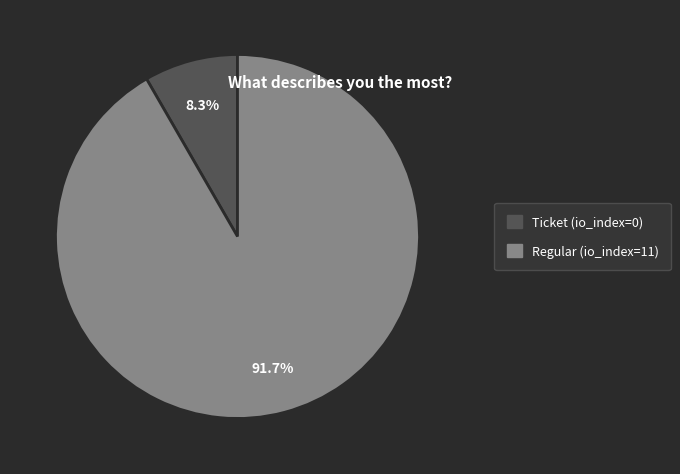

Rank the categories by value from lowest to highest.

Ticket, Regular